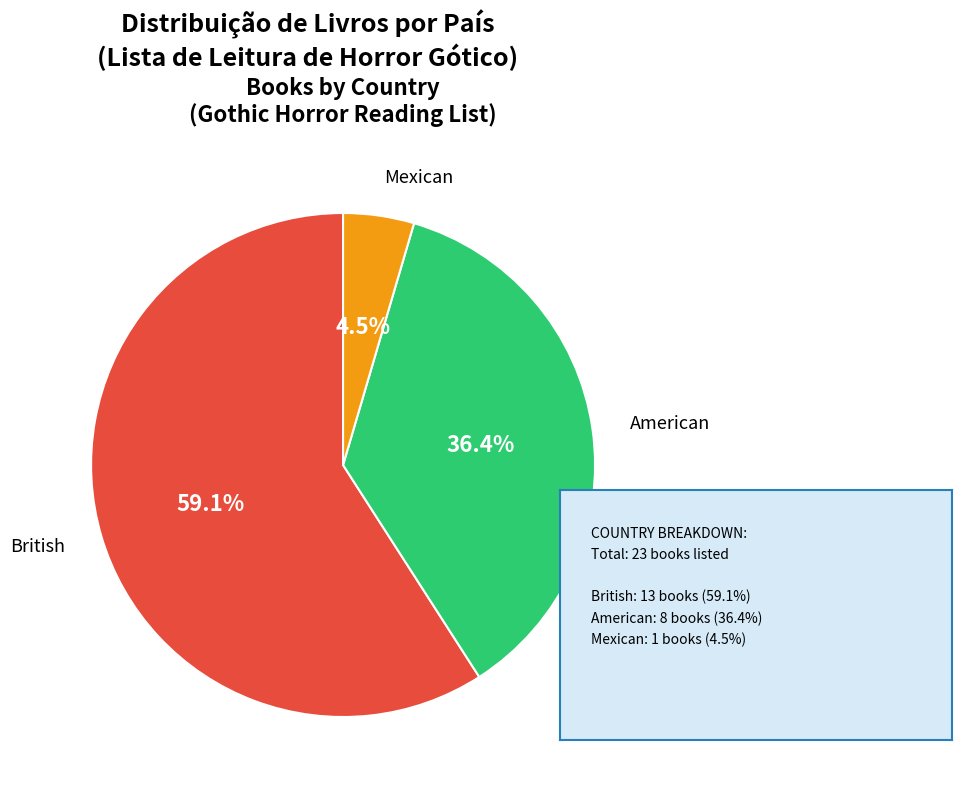

Count the number of slices in the pie.

3